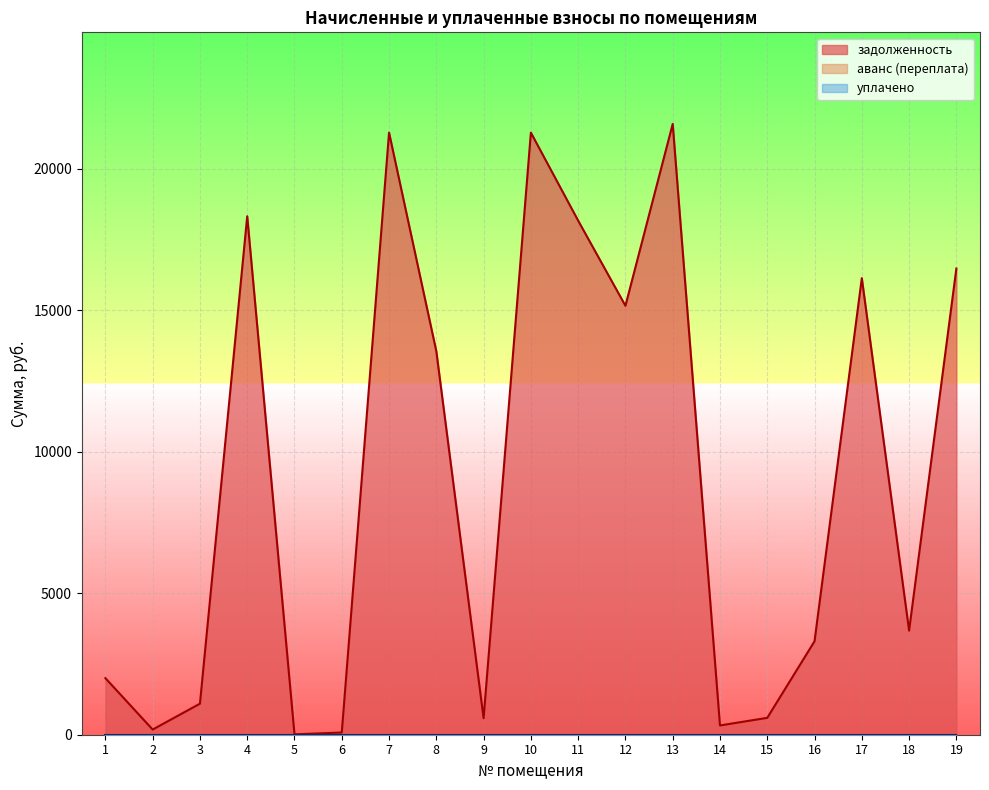

True or false: уплачено has more than 2 points higher than both neighbors.

False